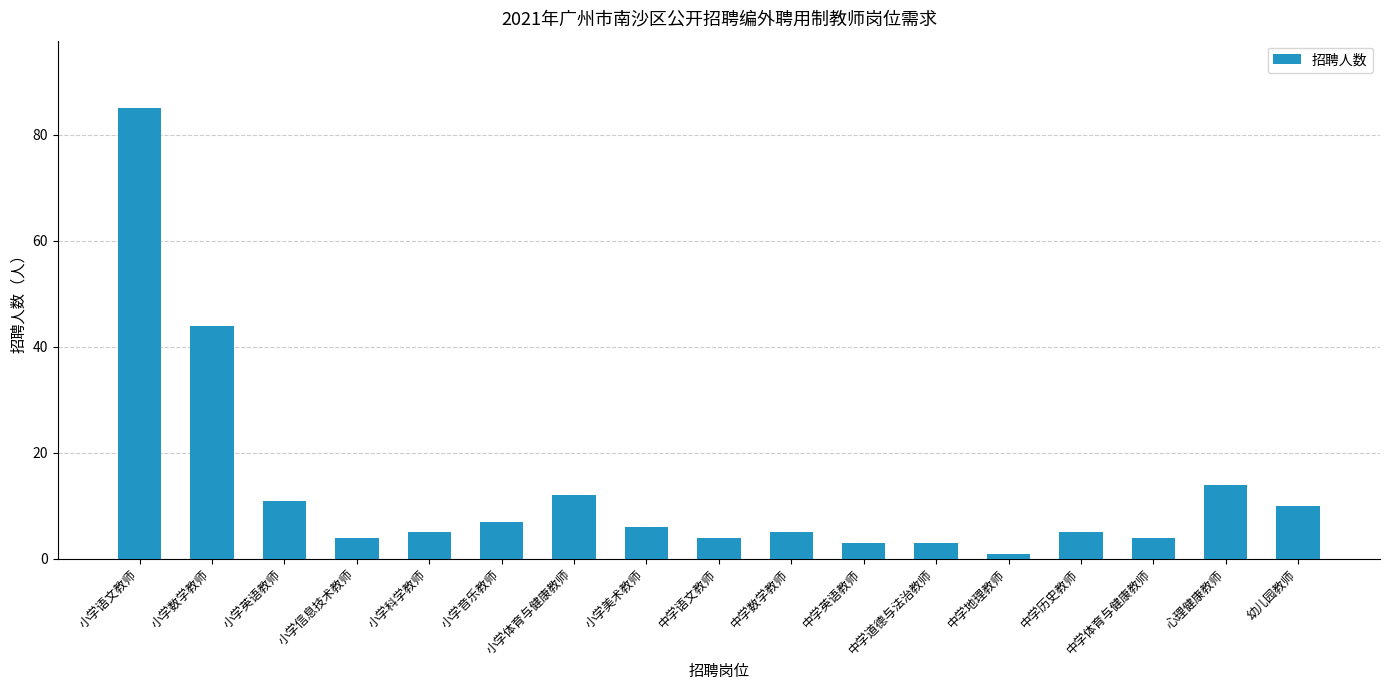

The value at 心理健康教师 is 14. True or false?

True